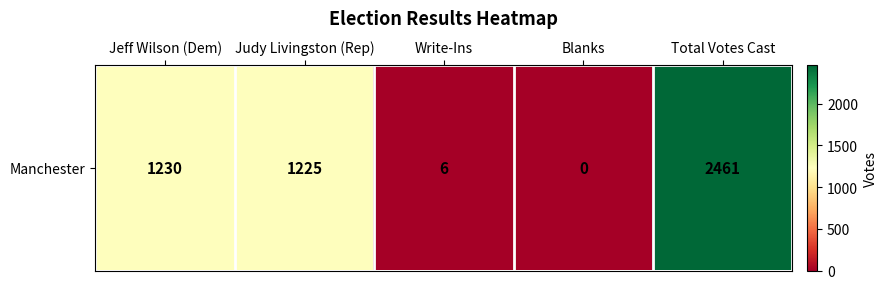

What is the difference between the values at Judy Livingston (Rep) and Write-Ins?

1219